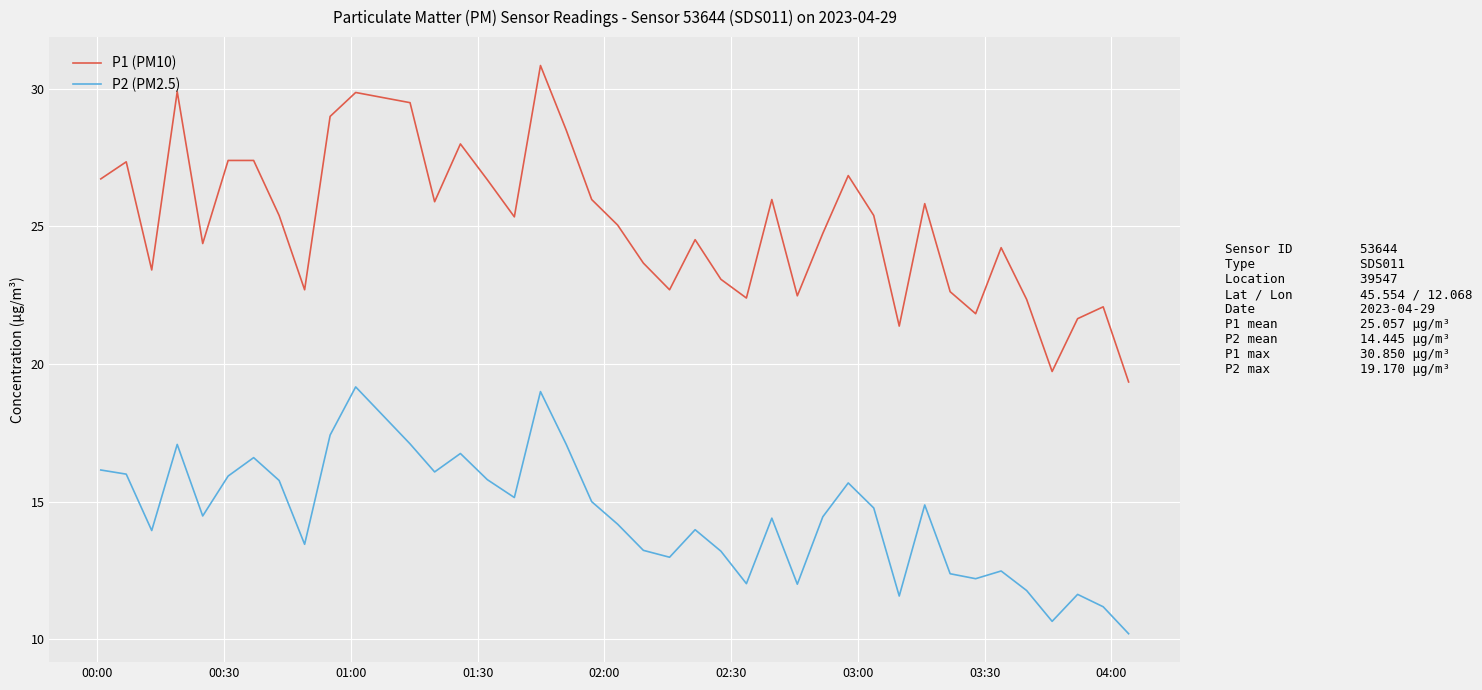

What is the highest value of the P1 (PM10) series?

30.9